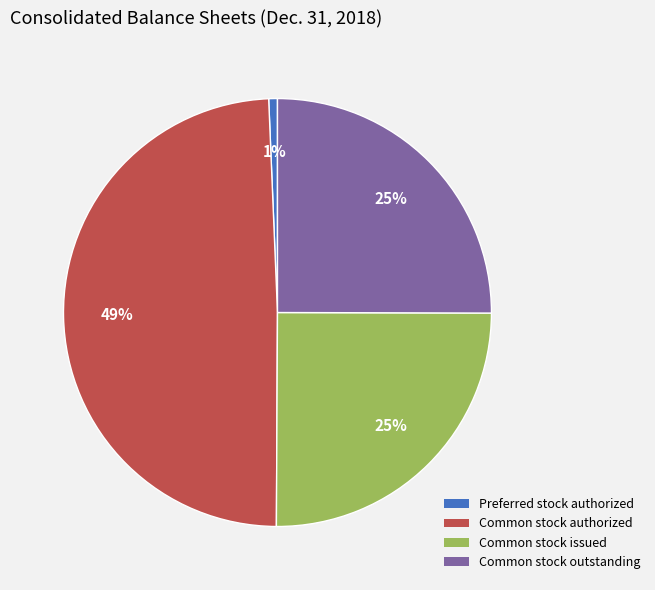

To the nearest percent, what percentage of the pie is Preferred stock authorized?

1%